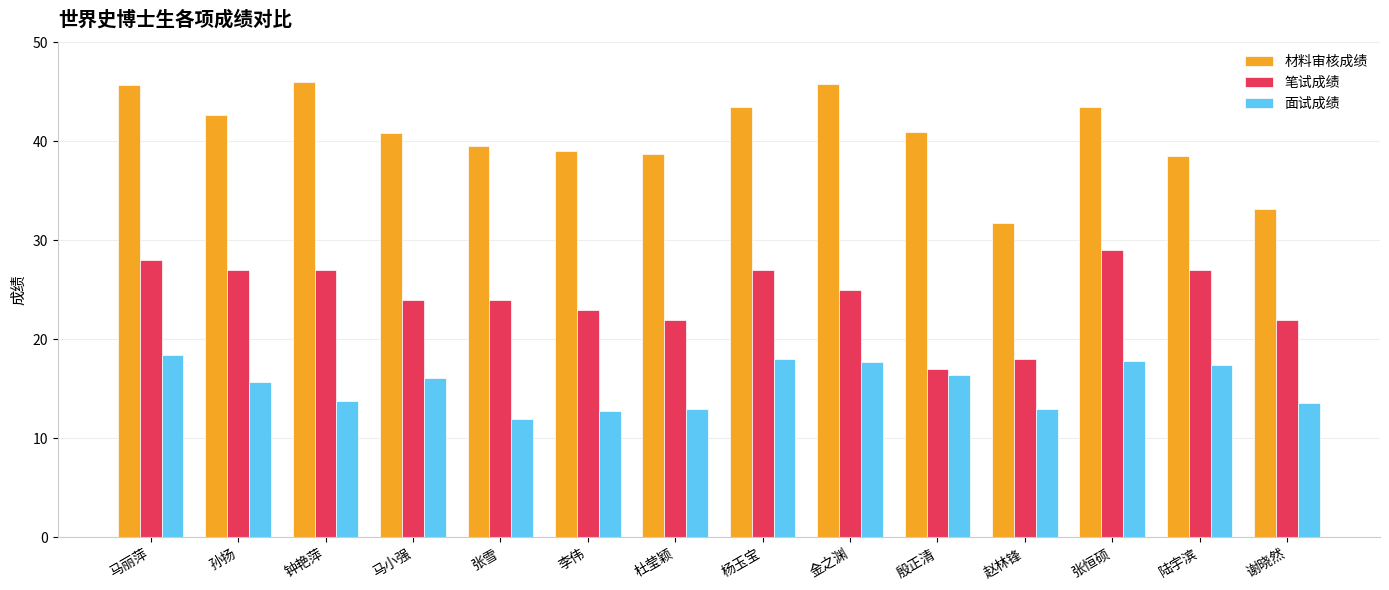

What is the difference between the maximum and second lowest values in the 笔试成绩 series?

11.0